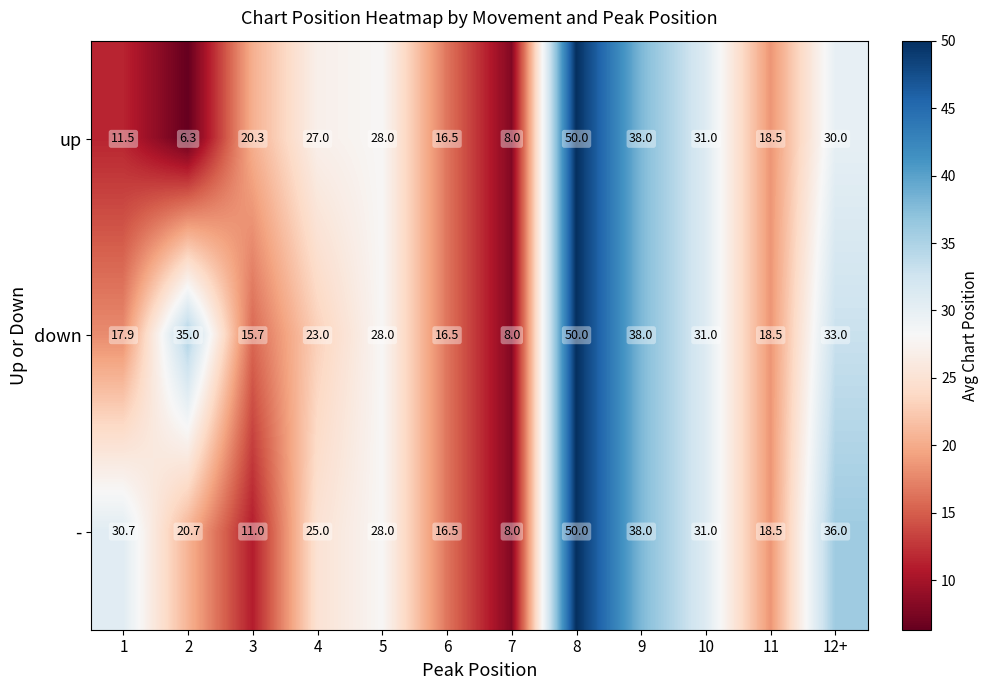

What is the difference between the maximum and minimum values in the - series?

42.0